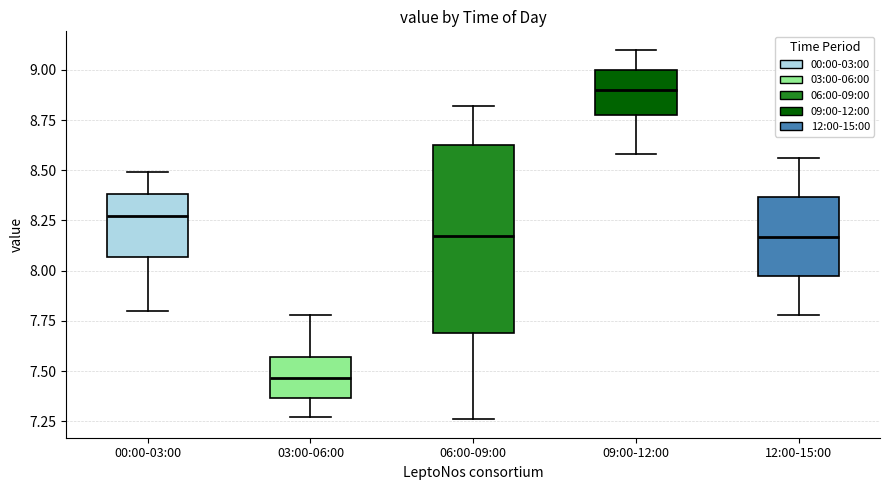

Which box has the highest median line?

09:00-12:00